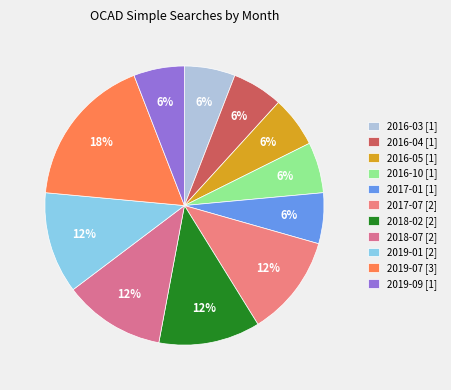

To the nearest percent, what is the combined percentage of 2019-09 and 2018-02?

18%